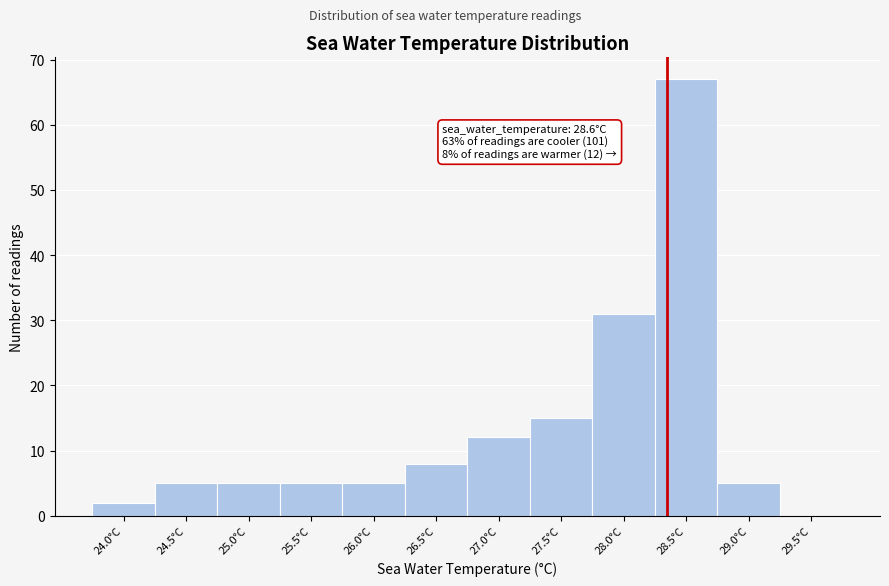

Reading left to right, transcribe all the data shown in this chart.

24.0°C=2	24.5°C=5	25.0°C=5	25.5°C=5	26.0°C=5	26.5°C=8	27.0°C=12	27.5°C=15	28.0°C=31	28.5°C=67	29.0°C=5	29.5°C=0